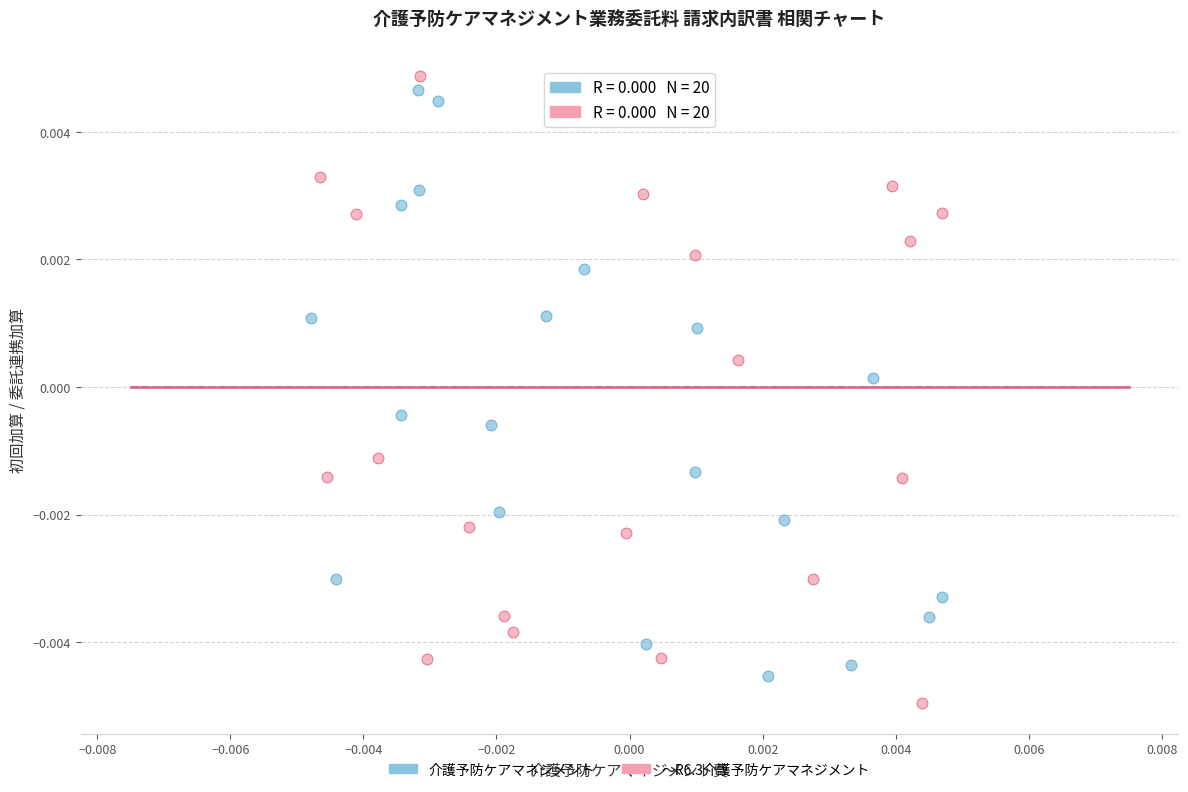

Which series contains the lowest Y value?

～R6.3介護予防ケアマネジメント